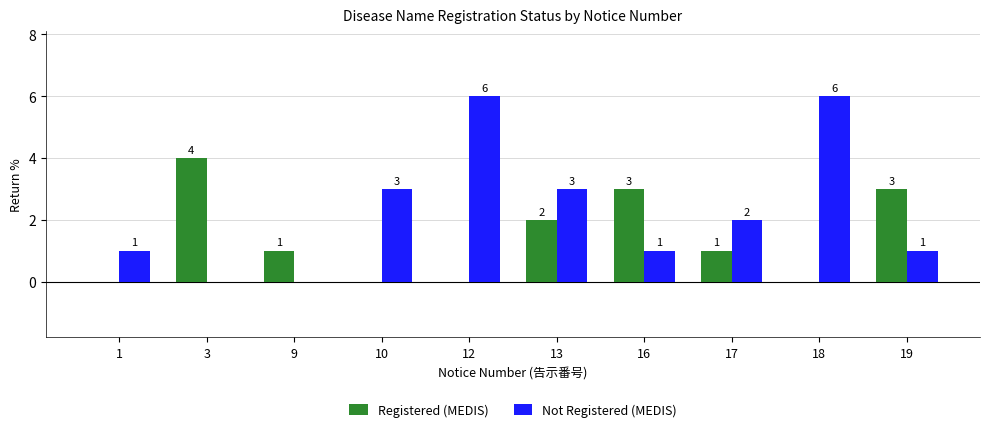

Reading left to right, extract all data points from this chart.

Registered (MEDIS): 1=0	3=4	9=1	10=0	12=0	13=2	16=3	17=1	18=0	19=3
Not Registered (MEDIS): 1=1	3=0	9=0	10=3	12=6	13=3	16=1	17=2	18=6	19=1